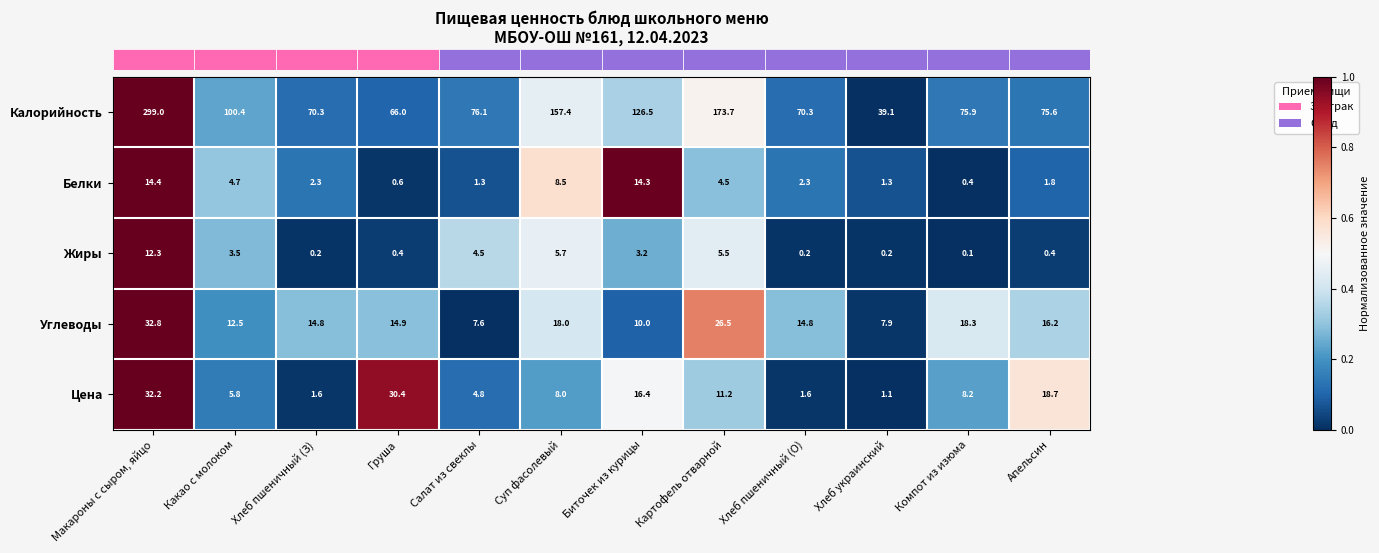

Which series has the widest spread of values?

Калорийность